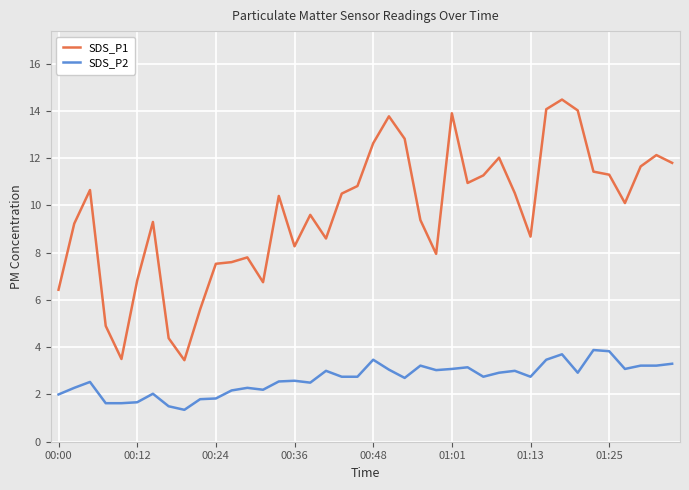

At how many categories does at least one series exceed 9?

25